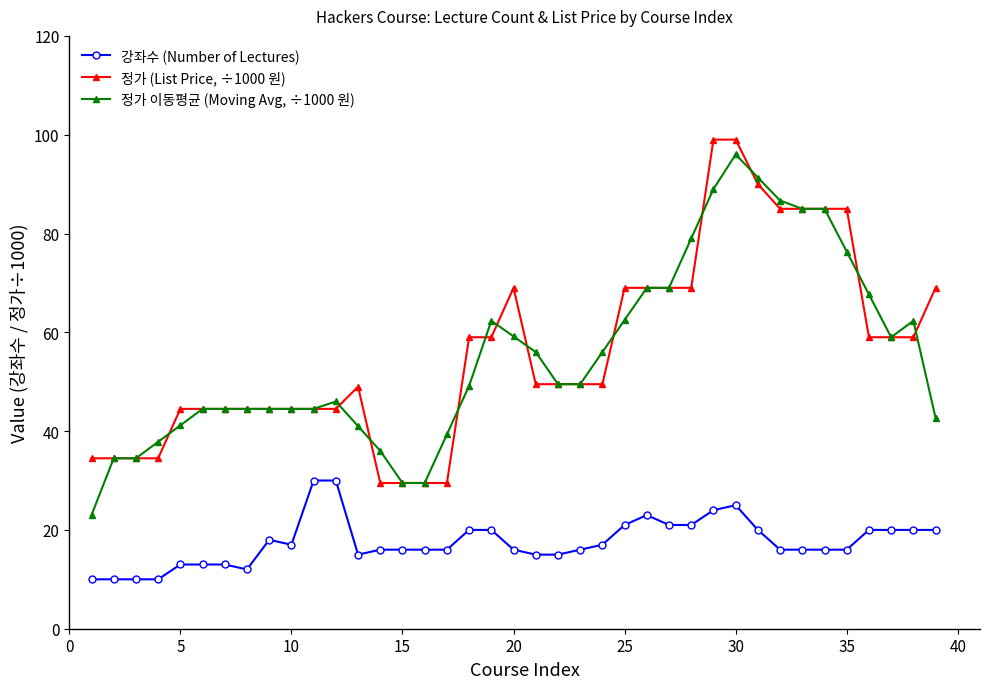

True or false: 정가 (List Price, ÷1000 원) and 강좌수 (Number of Lectures) cross at least once.

False